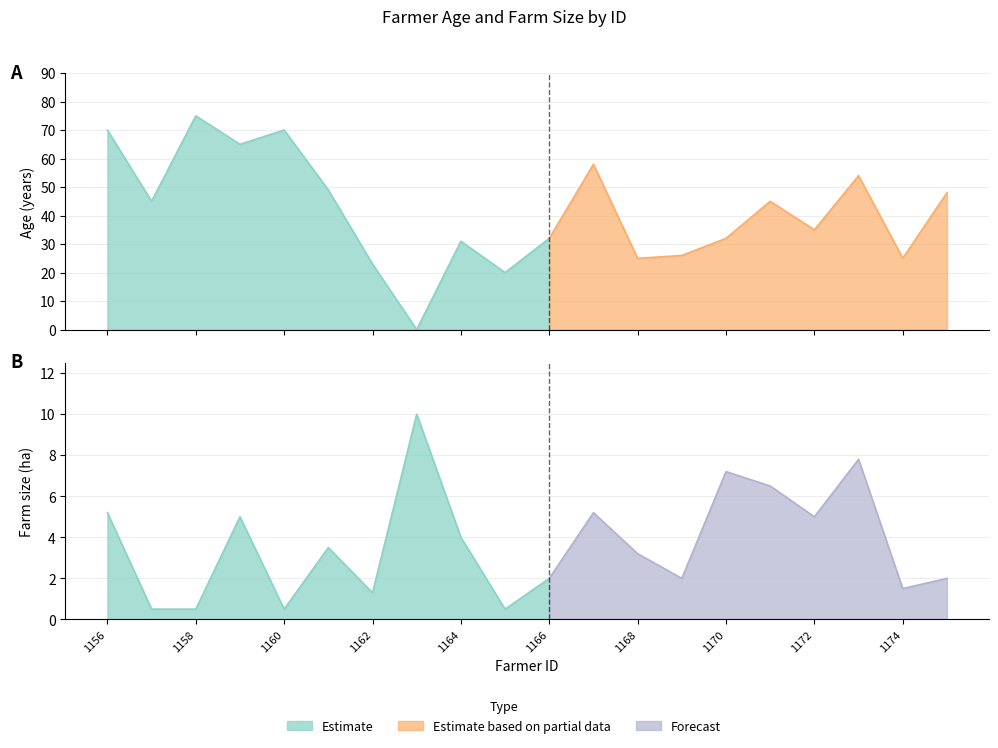

Is it true that Age equals 34.2 at 1173?

False